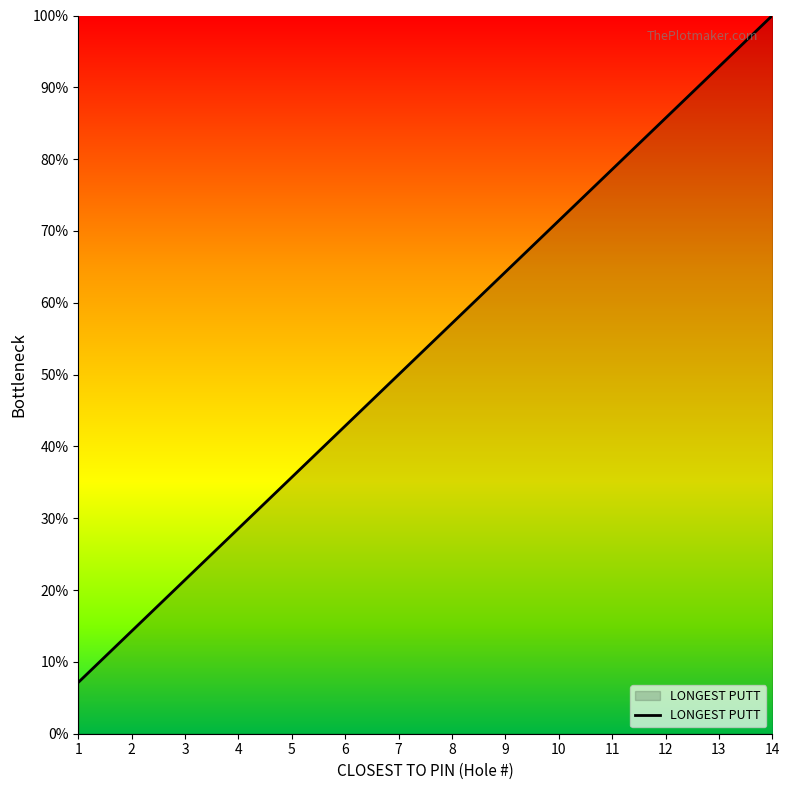

What is the average value?

53.6